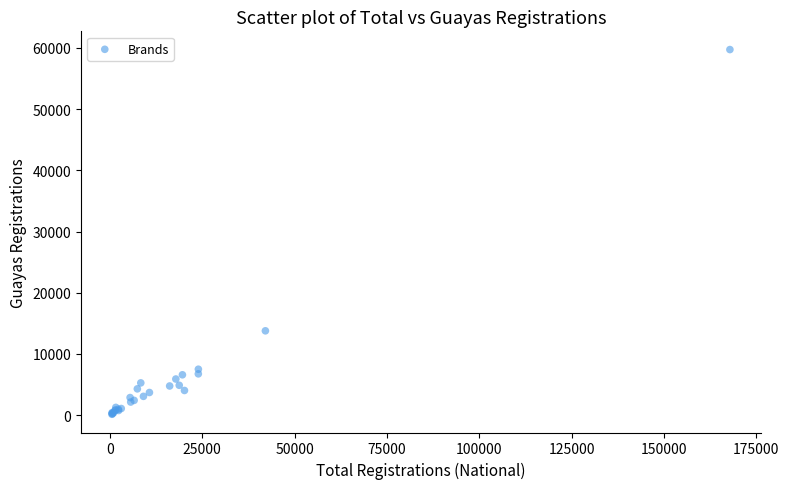

What Y value in the scatter plot is closest to 29933?

13766